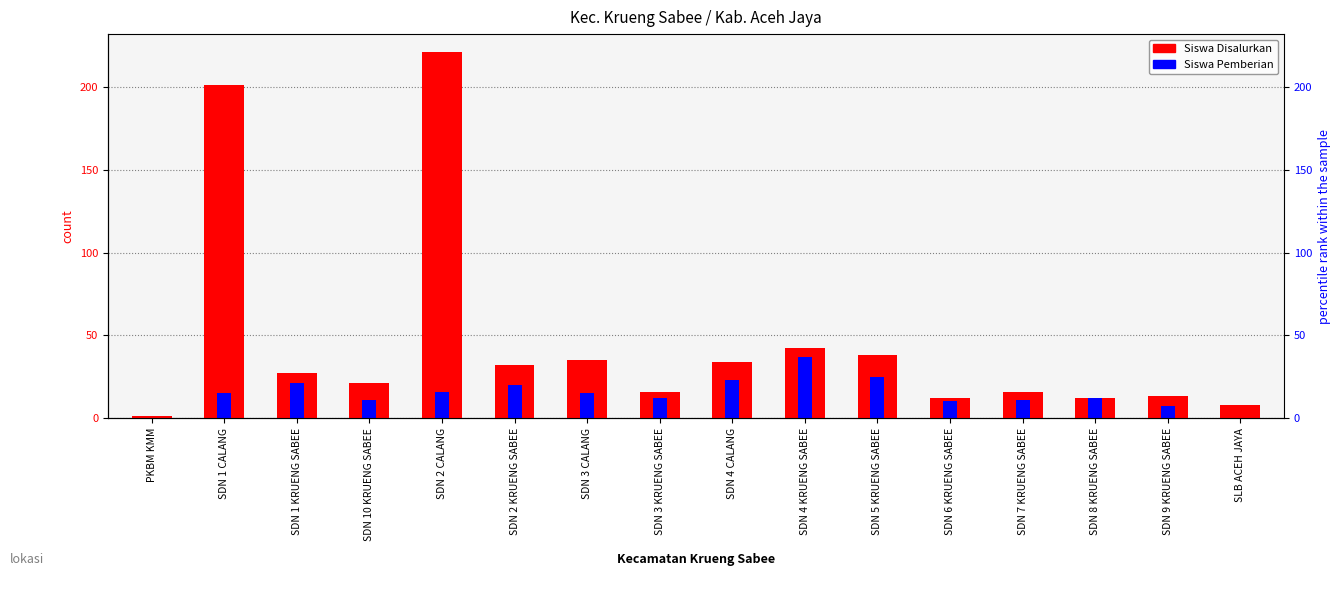

Reading left to right, transcribe all the data shown in this chart.

Siswa Disalurkan: PKBM KMM=1	SDN 1 CALANG=201	SDN 1 KRUENG SABEE=27	SDN 10 KRUENG SABEE=21	SDN 2 CALANG=221	SDN 2 KRUENG SABEE=32	SDN 3 CALANG=35	SDN 3 KRUENG SABEE=16	SDN 4 CALANG=34	SDN 4 KRUENG SABEE=42	SDN 5 KRUENG SABEE=38	SDN 6 KRUENG SABEE=12	SDN 7 KRUENG SABEE=16	SDN 8 KRUENG SABEE=12	SDN 9 KRUENG SABEE=13	SLB ACEH JAYA=8
Siswa Pemberian: PKBM KMM=0	SDN 1 CALANG=15	SDN 1 KRUENG SABEE=21	SDN 10 KRUENG SABEE=11	SDN 2 CALANG=16	SDN 2 KRUENG SABEE=20	SDN 3 CALANG=15	SDN 3 KRUENG SABEE=12	SDN 4 CALANG=23	SDN 4 KRUENG SABEE=37	SDN 5 KRUENG SABEE=25	SDN 6 KRUENG SABEE=10	SDN 7 KRUENG SABEE=11	SDN 8 KRUENG SABEE=12	SDN 9 KRUENG SABEE=7	SLB ACEH JAYA=0